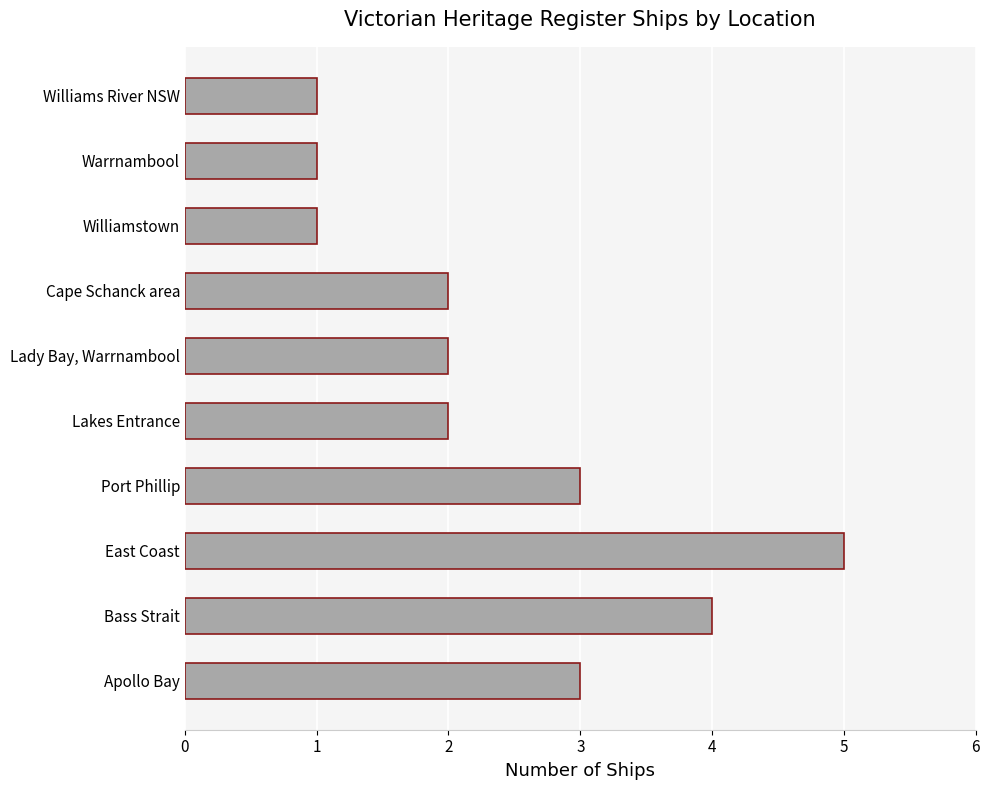

Which label corresponds to the largest value in the chart?

East Coast